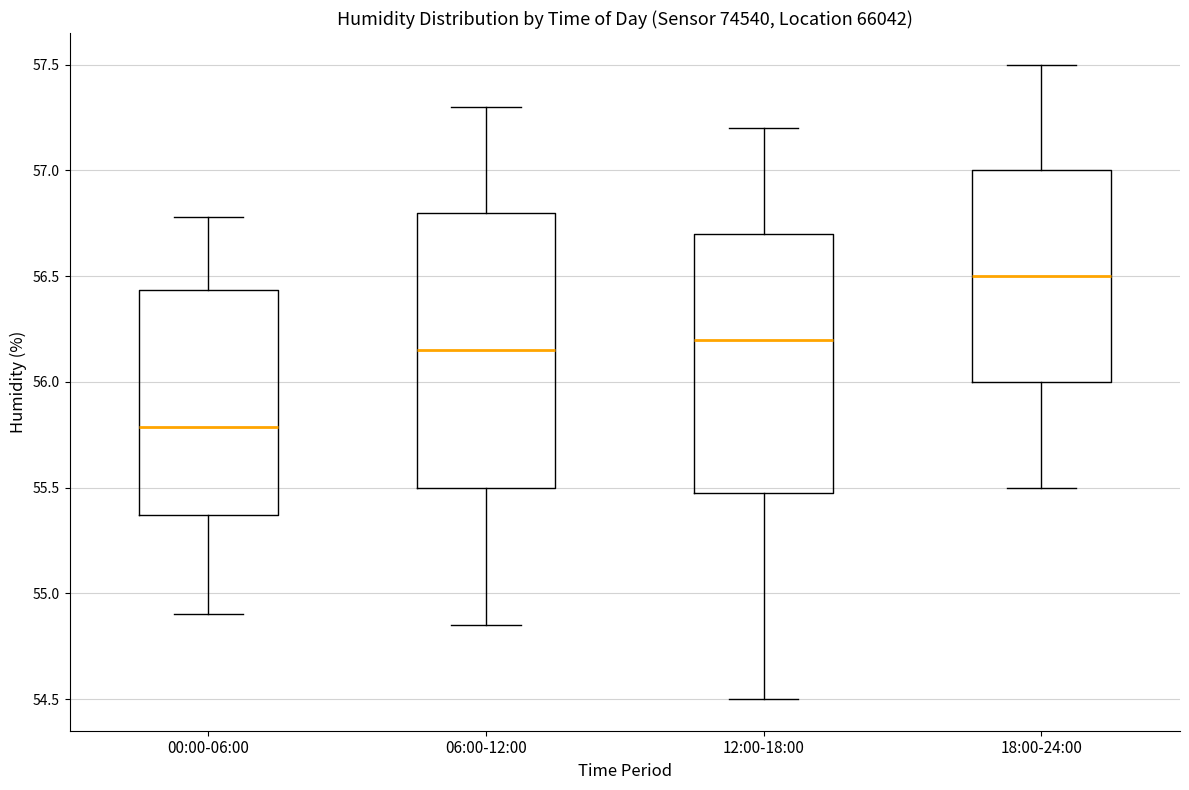

Which box's median line is the highest?

18:00-24:00